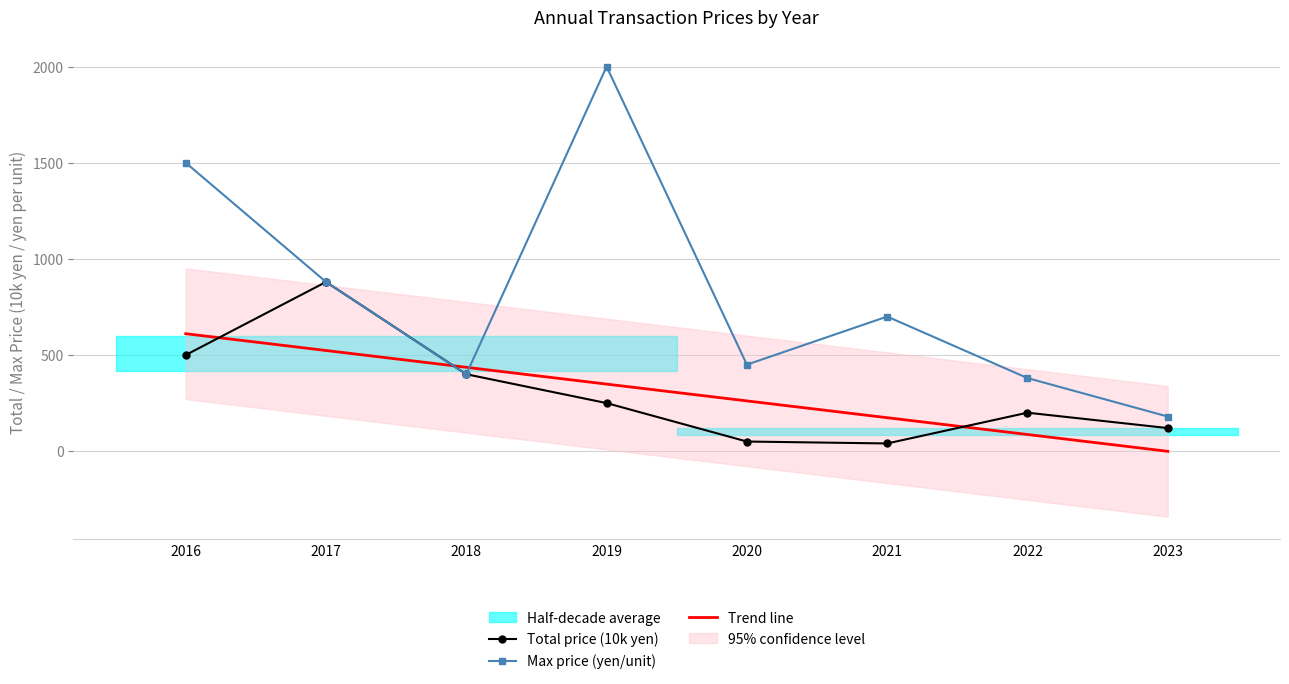

True or false: Max price (yen/unit) and Trend line intersect in this chart.

True